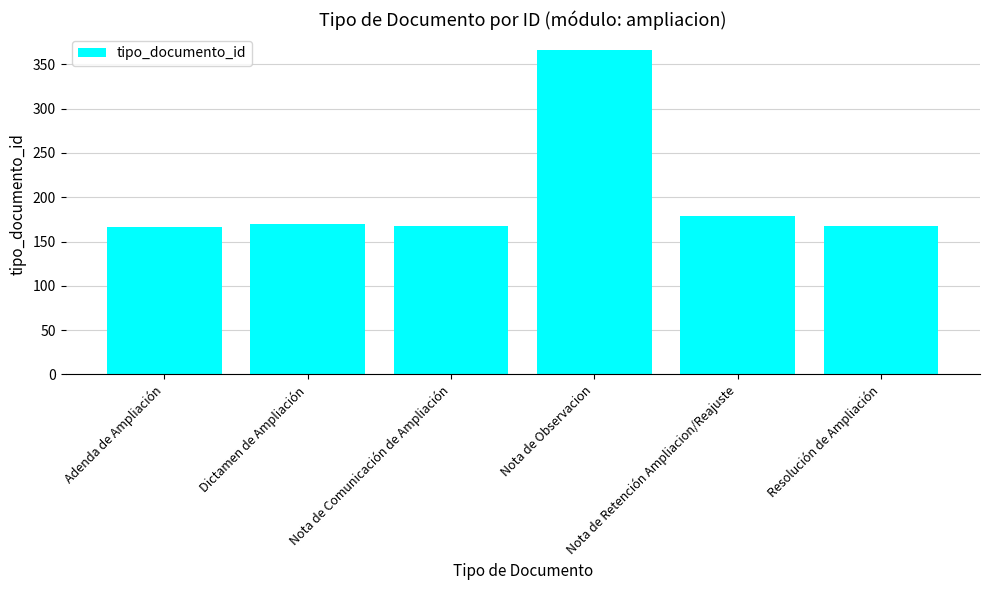

What is the value of the 6th bar from the left?

167